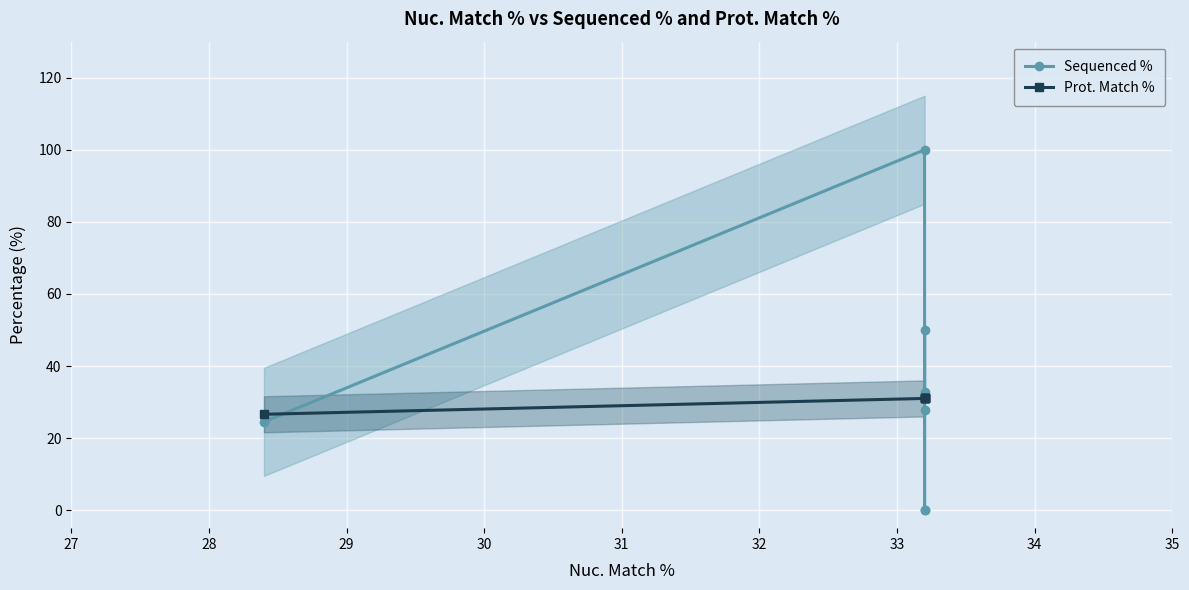

True or false: Prot. Match % and Sequenced % cross at least once.

True